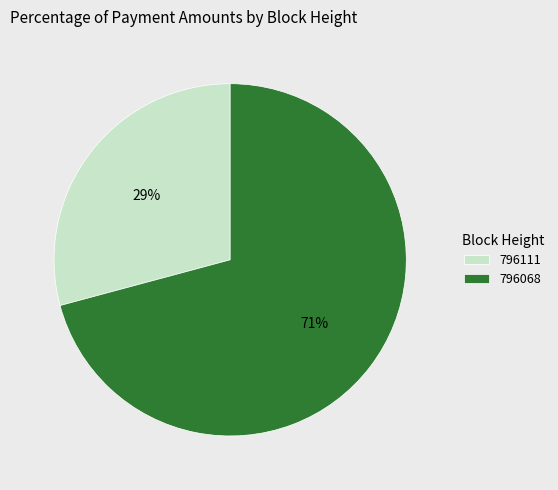

How many segments does this pie chart have?

2